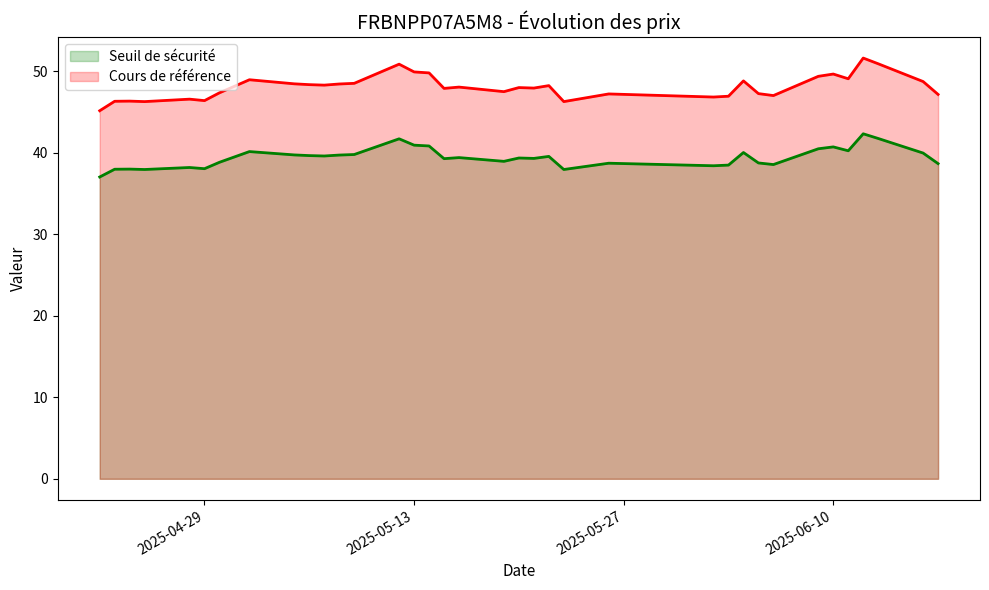

Which series changed the most between 2025-05-13 and 2025-05-26?

Cours de référence